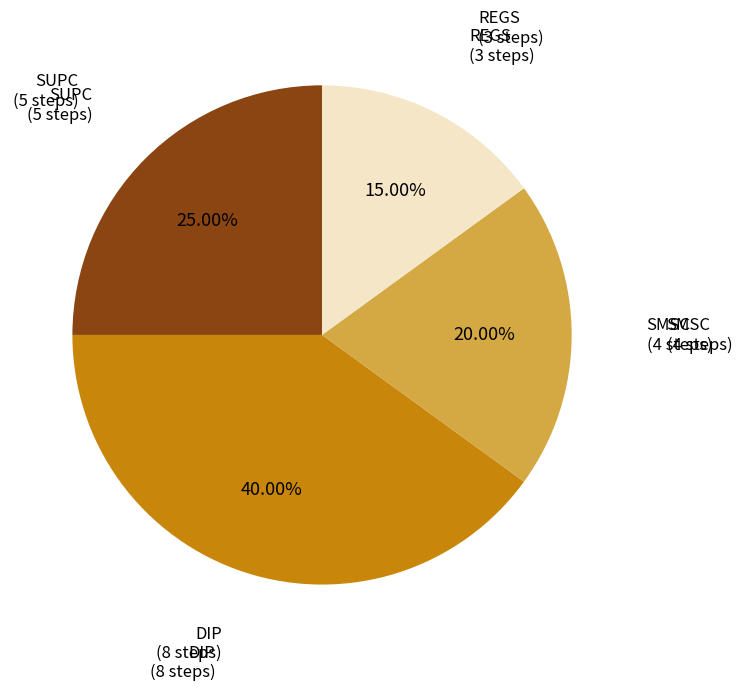

Does any single category account for the majority?

No